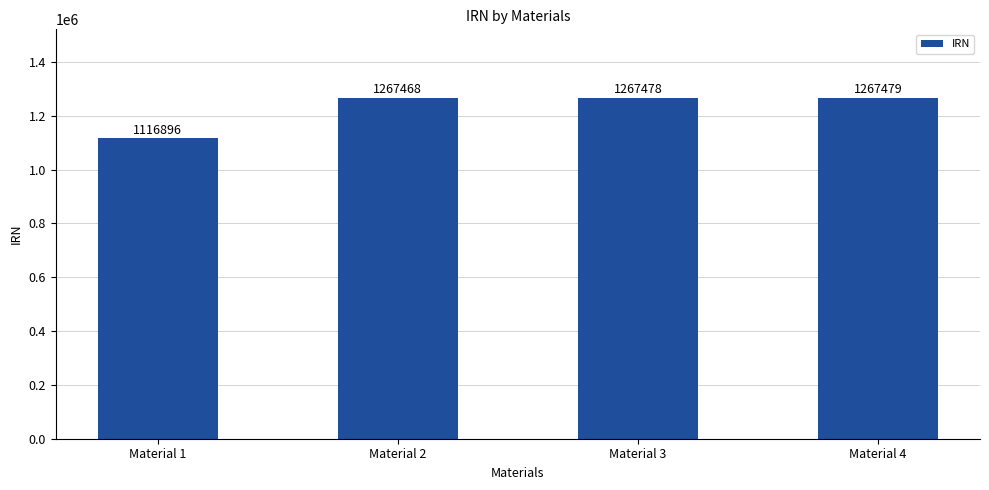

What is the change in value from Material 3 to Material 4?

+1